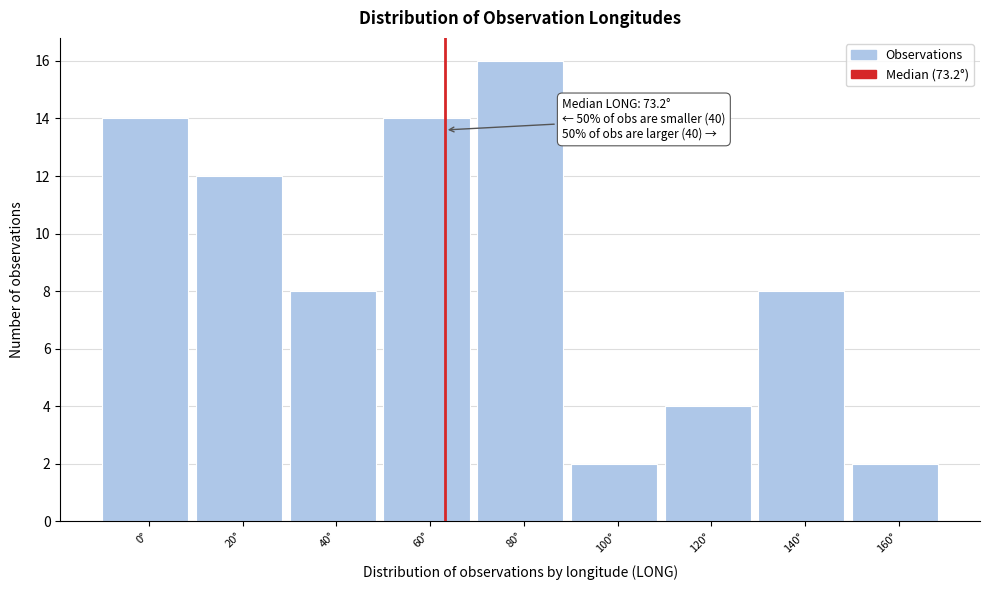

Reading right to left, extract all data points from this chart.

2	8	4	2	16	14	8	12	14